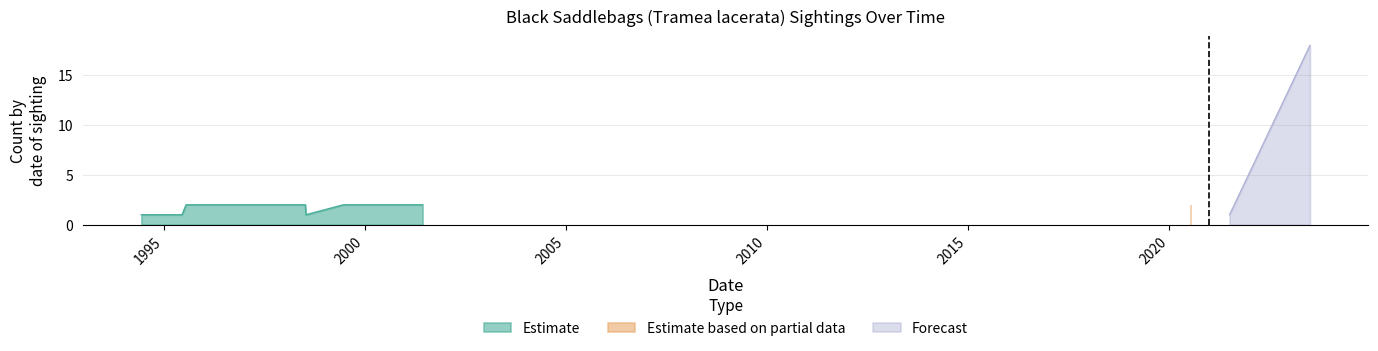

What is the value of the 8th point from the left?

1